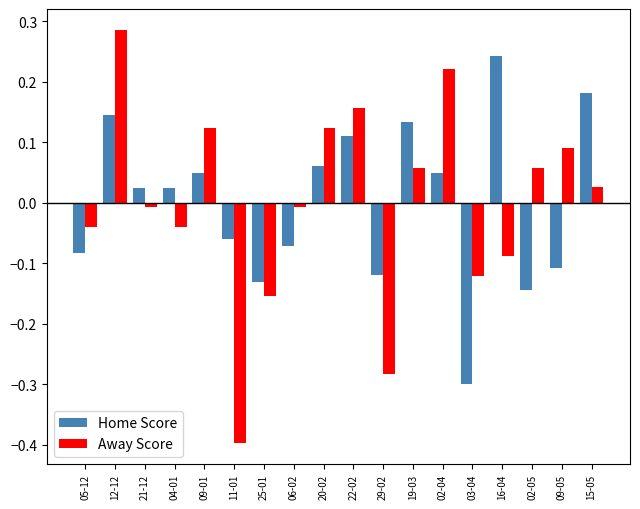

Which label corresponds to the smallest value in the chart?

11-01